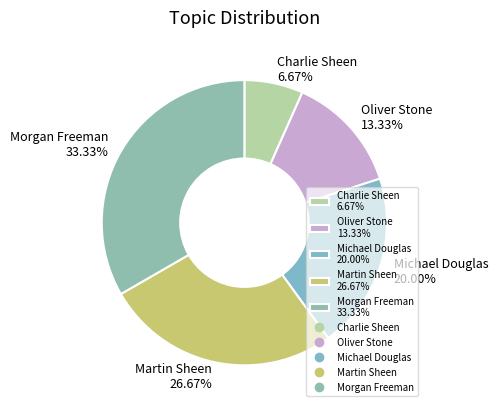

Count the number of slices in the pie.

5